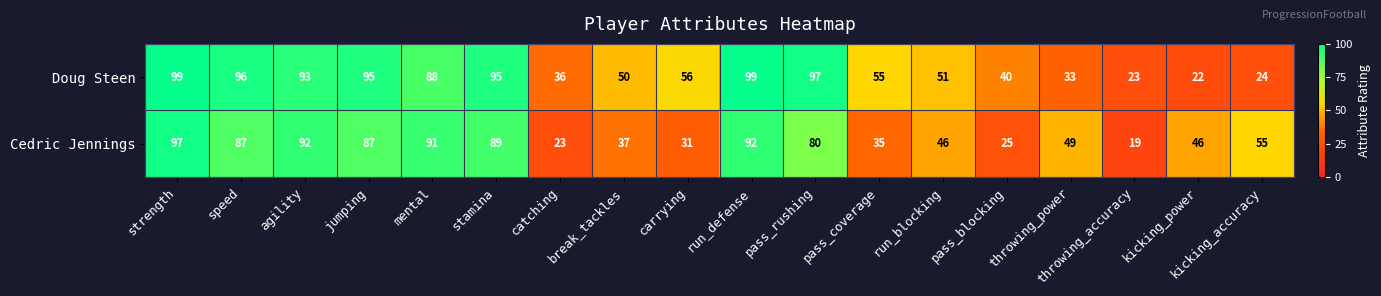

Is it true that Doug Steen equals 131 at pass_rushing?

False